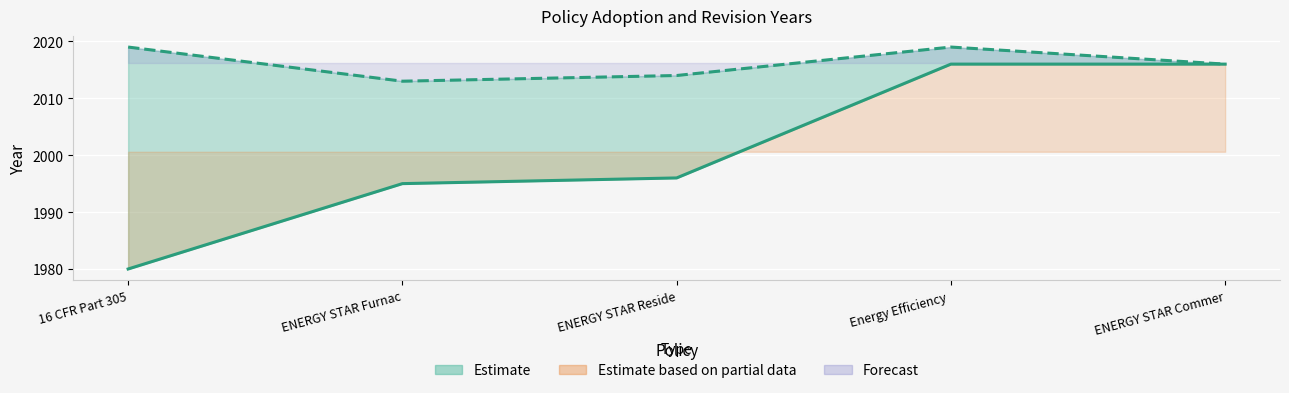

What is the sum of the values at ENERGY STAR Commer and ENERGY STAR Furnac?

4011